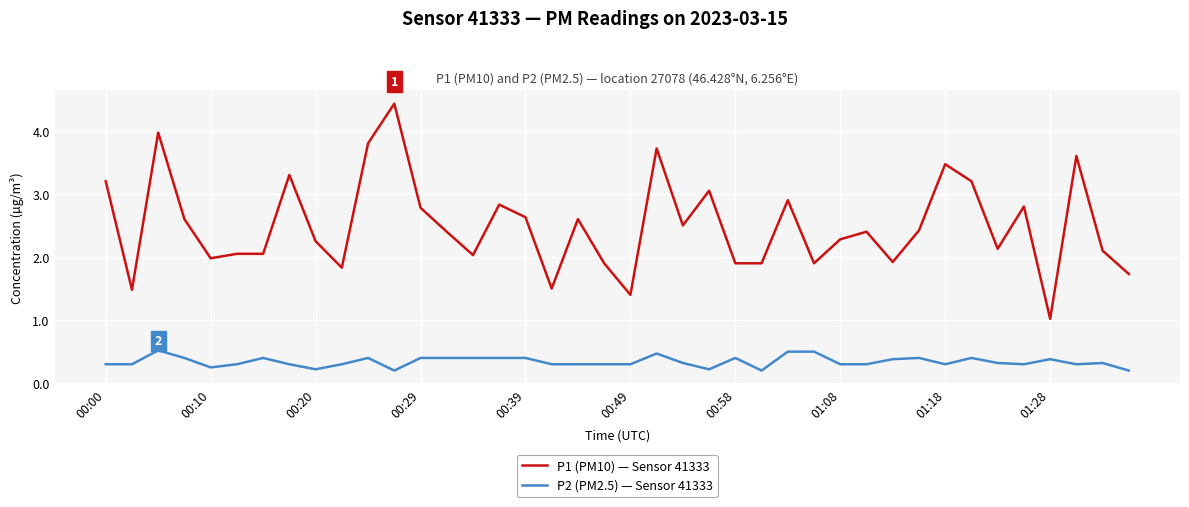

What is the maximum value for P2 (PM2.5) — Sensor 41333?

0.5